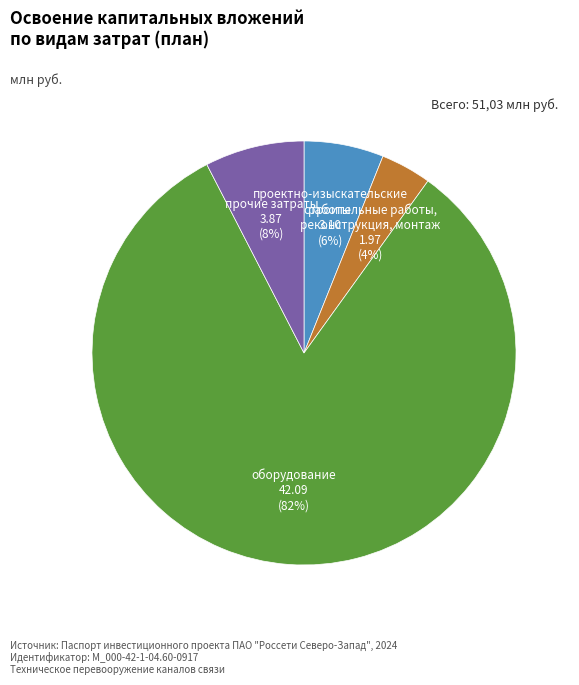

How many slices are in this pie chart?

4